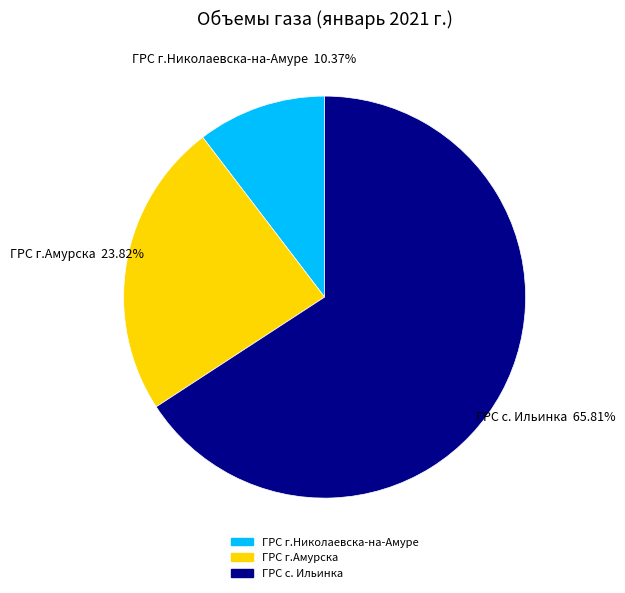

To the nearest percent, what percentage of the pie is ГРС с. Ильинка?

66%